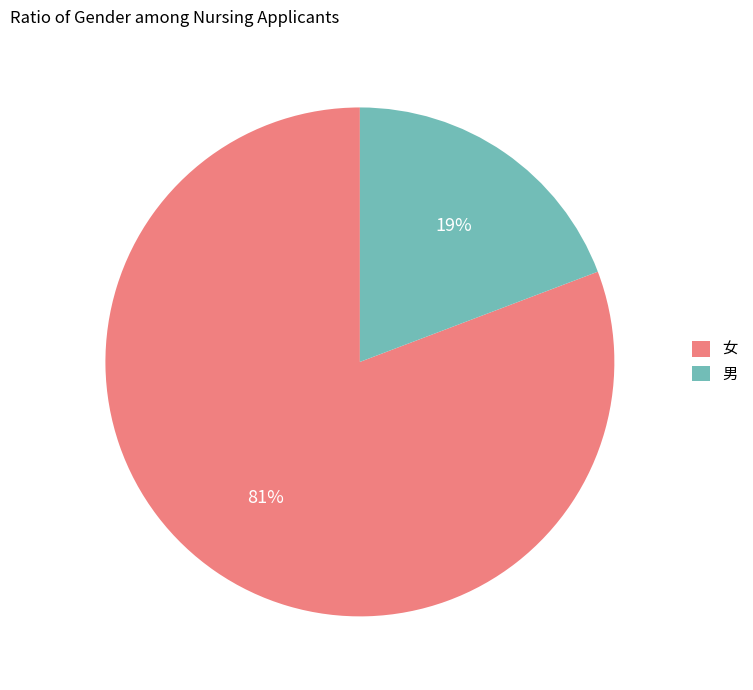

Is it true that 男 is 19% of the pie?

True